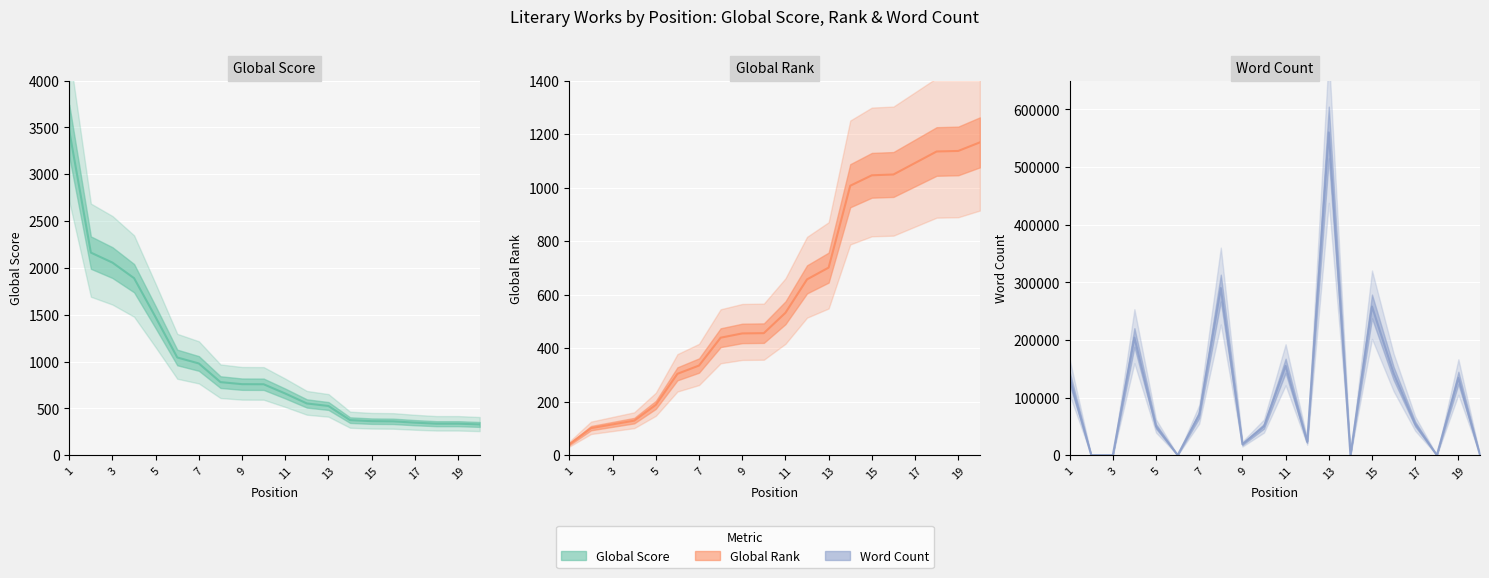

How many intersections are there between Global Score and Word Count?

9